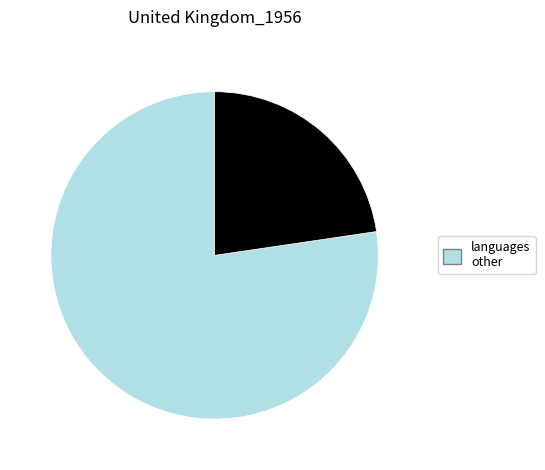

Is there any slice that represents more than half of the pie?

Yes